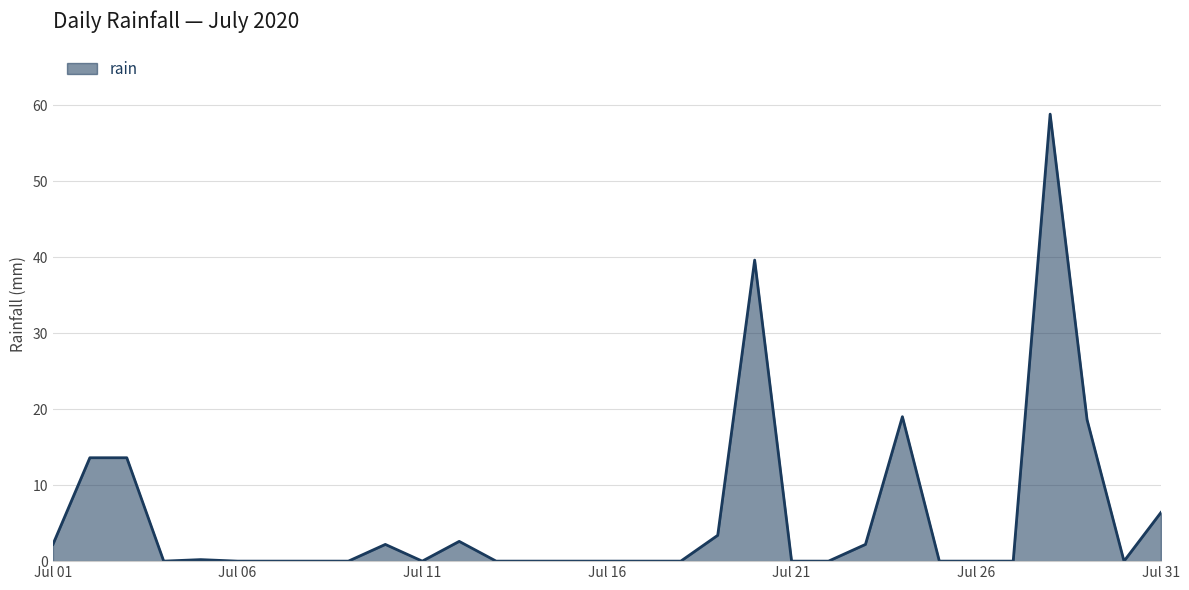

What is the maximum value shown in the chart?

58.8